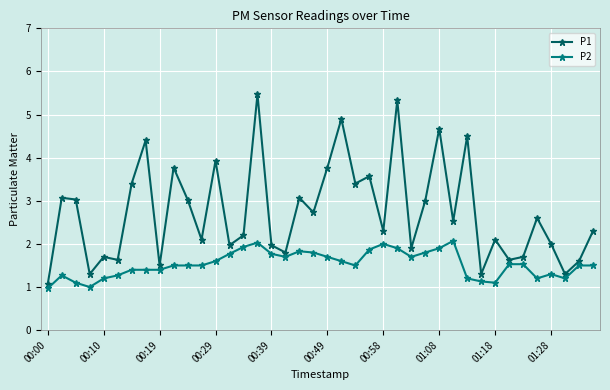

What is the difference between the maximum and minimum values in the P1 series?

4.4